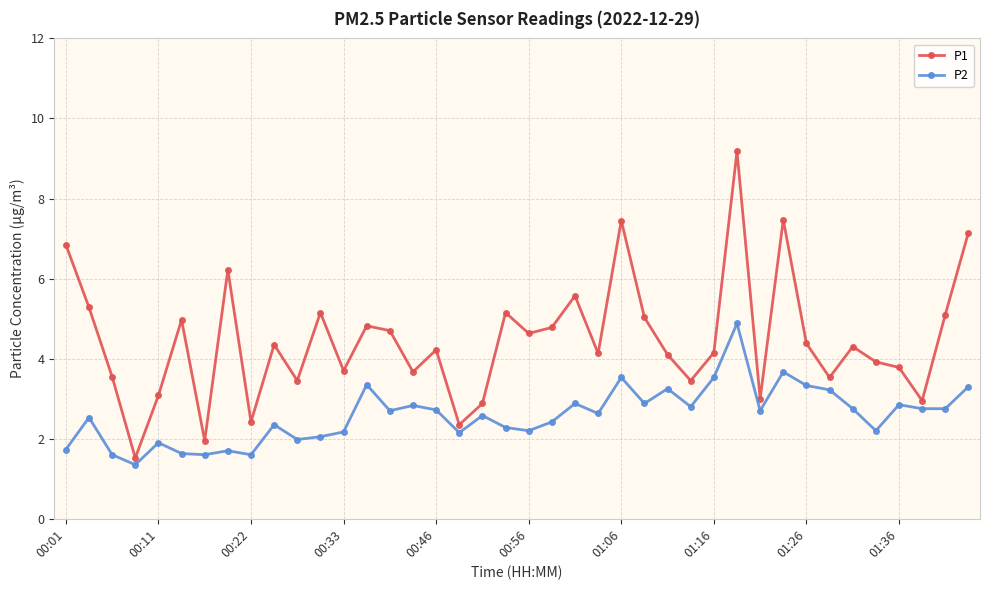

What is the difference between the maximum and minimum values in the P1 series?

7.7